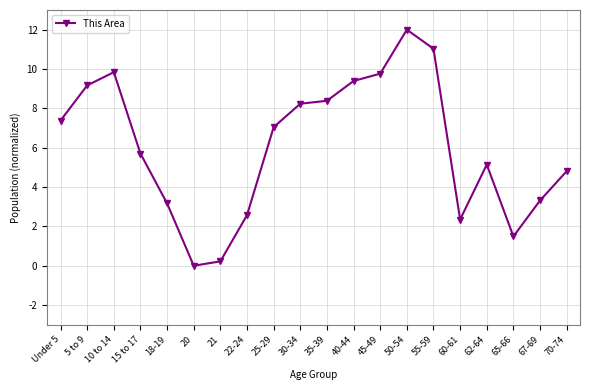

Does the chart have visible grid lines?

Yes